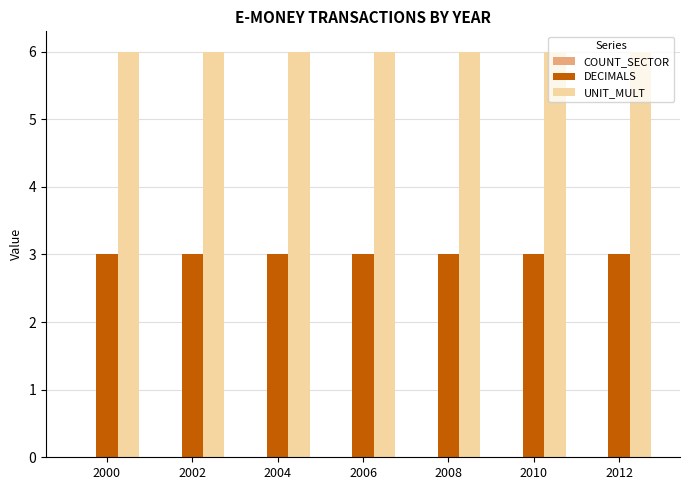

What is the maximum value shown in the chart?

6